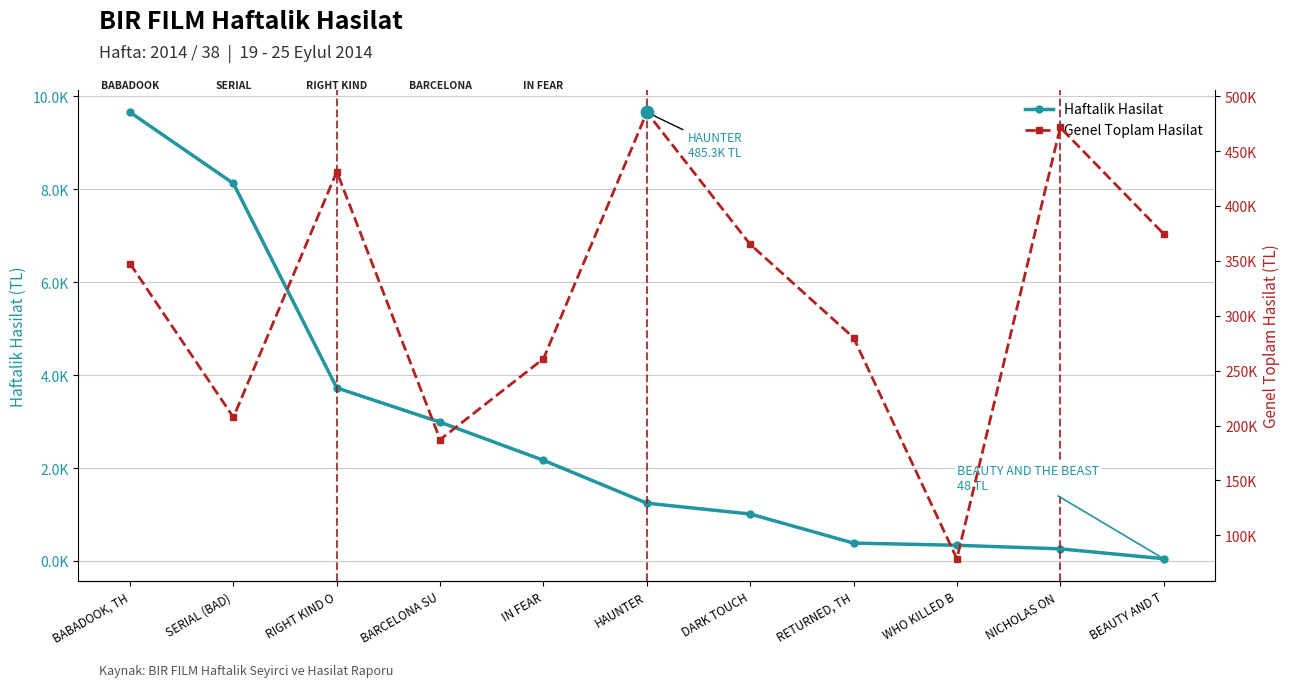

Which series reaches the maximum Y coordinate?

Genel Toplam Hasilat